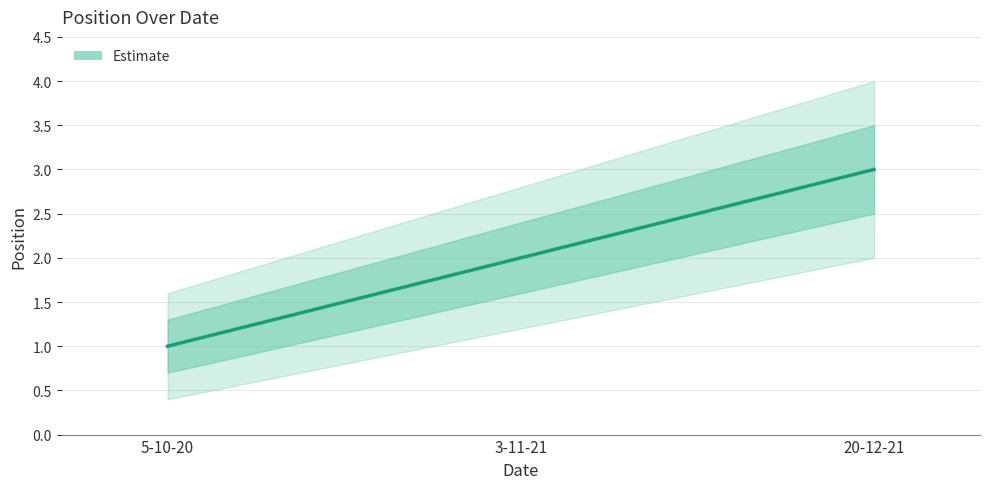

What is the smallest value displayed?

1